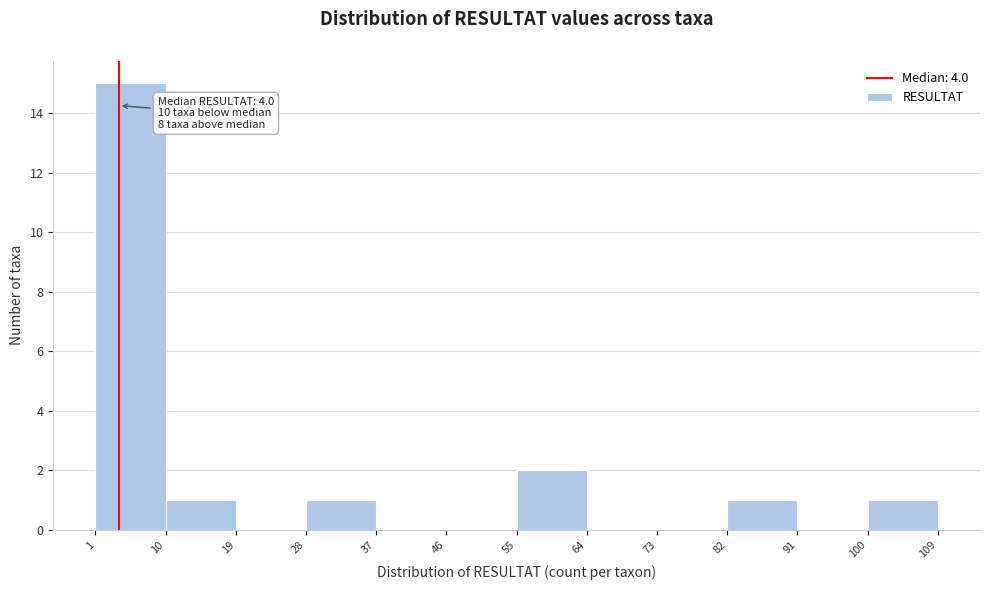

Over which range of the x-axis is the bar tallest?

1 to 10